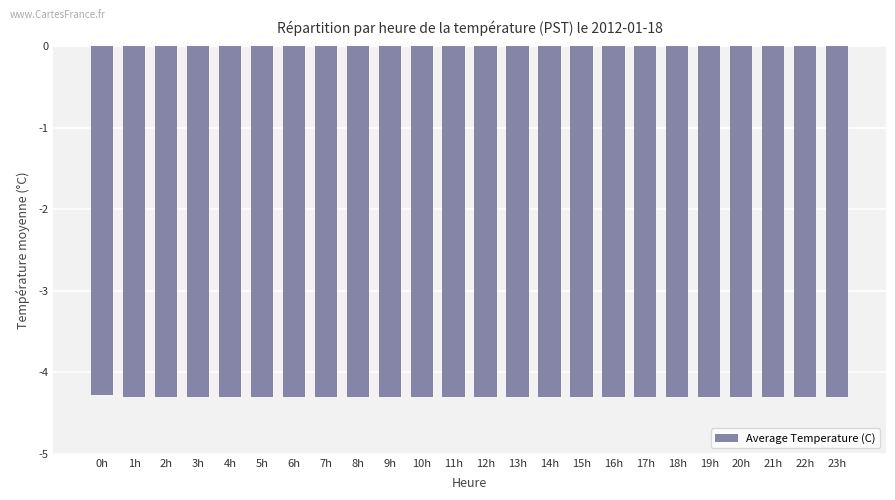

What position from the right is 22h?

2